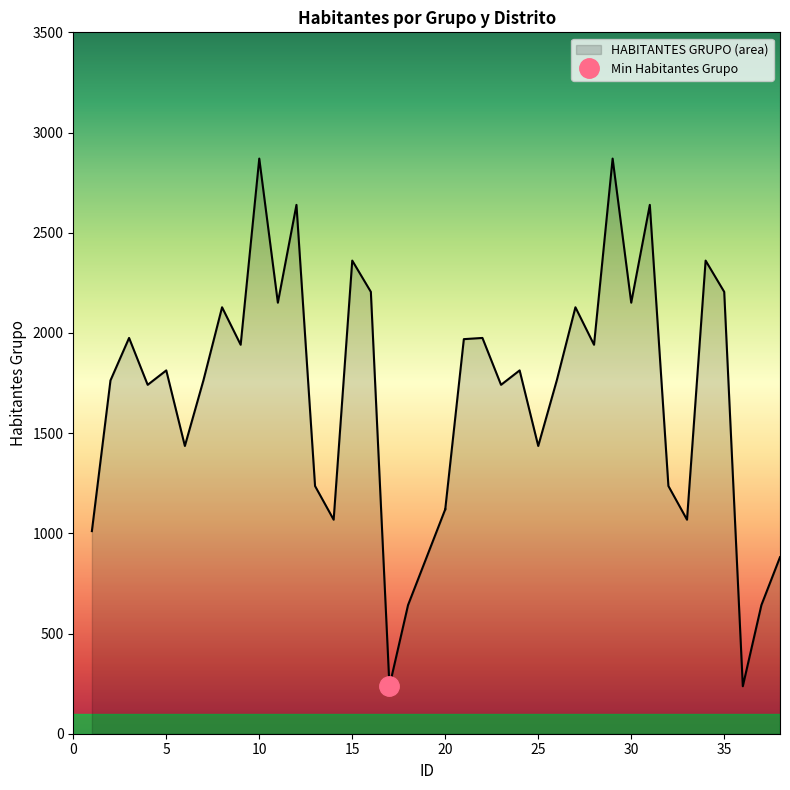

What is the value of the 26th point from the left?

1764